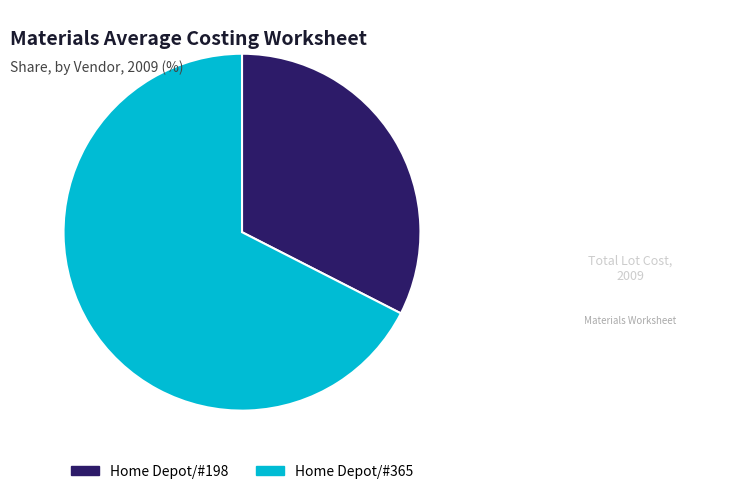

Which category has the biggest portion of the pie?

Home Depot/#365